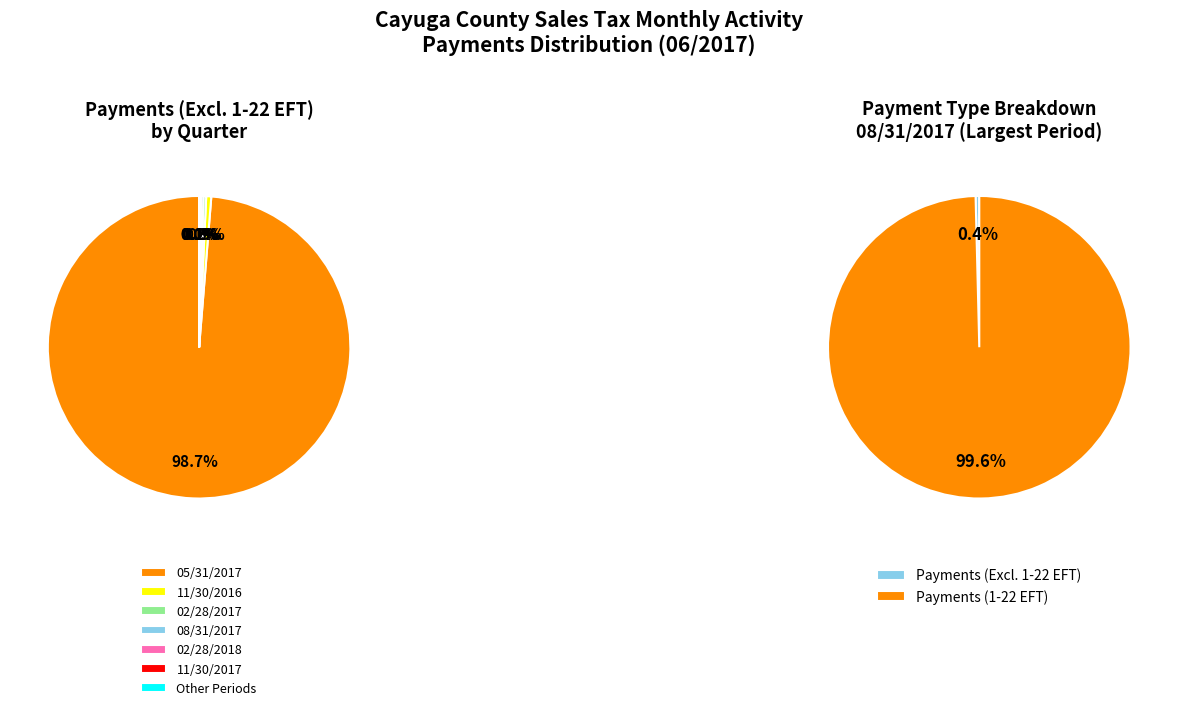

Which slice is the largest?

05/31/2017